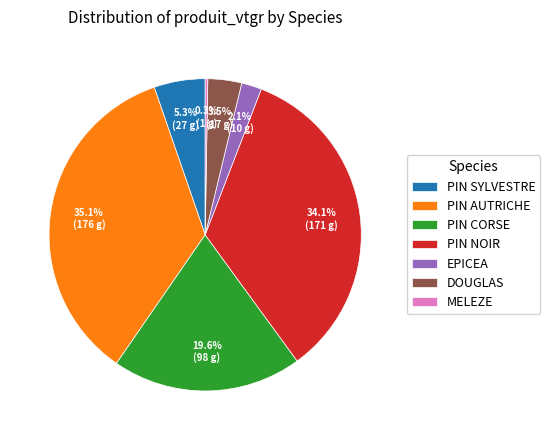

Which has a higher value, DOUGLAS or PIN CORSE?

PIN CORSE